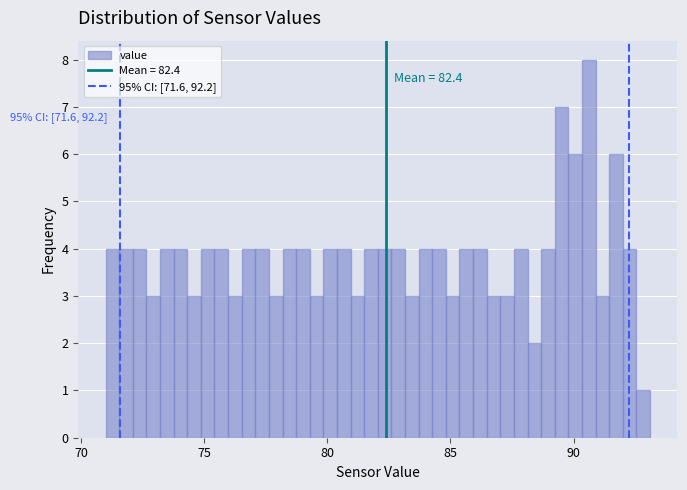

Read against the x-axis, roughly where is the centre of the tallest bar?

90.5